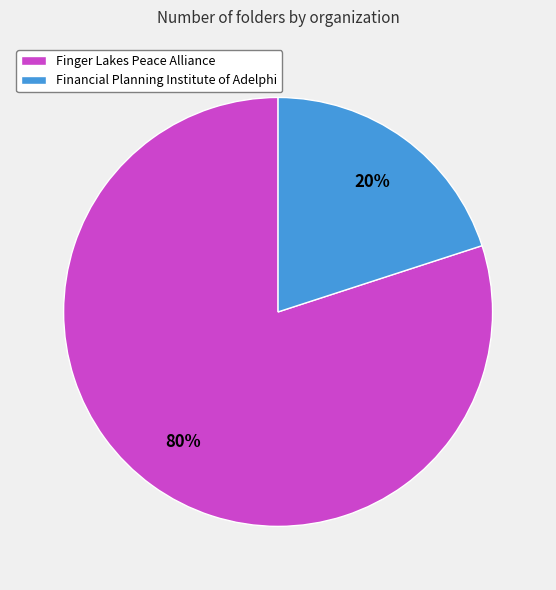

Which category has the biggest portion of the pie?

Finger Lakes Peace Alliance